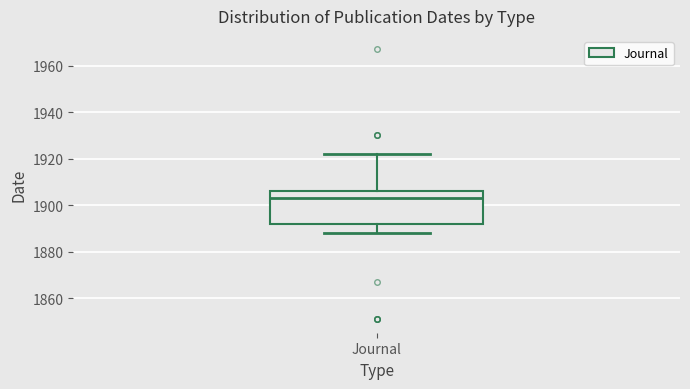

Transcribe this box plot: give where the median line is, the range the box spans, and where the two whiskers end, as read against the y-axis. The values are not printed on the chart, so give them approximately, as read against the axis.

median 1904, box 1892 to 1906, whiskers 1888 to 1922